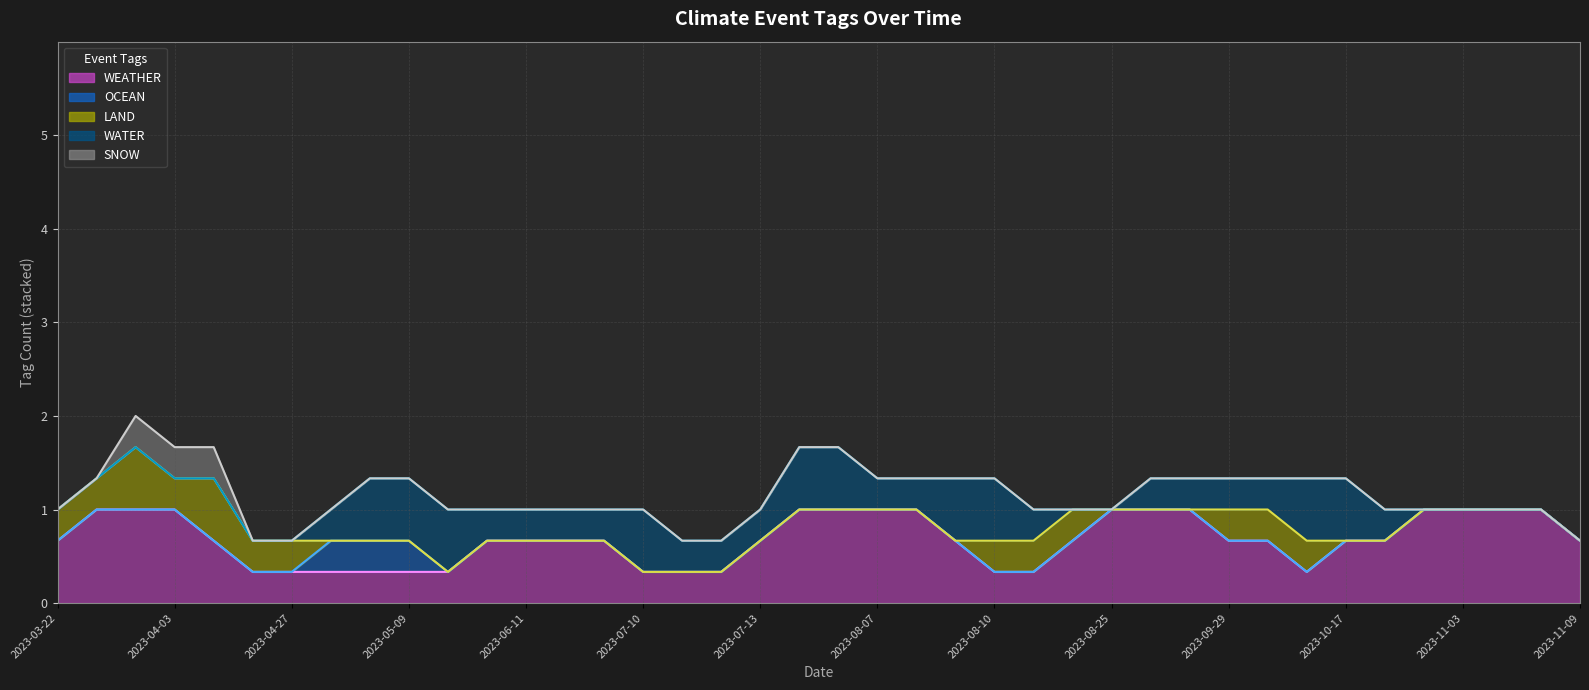

What is the approximate value of WEATHER (trend) at 2023-08-10?

0.3